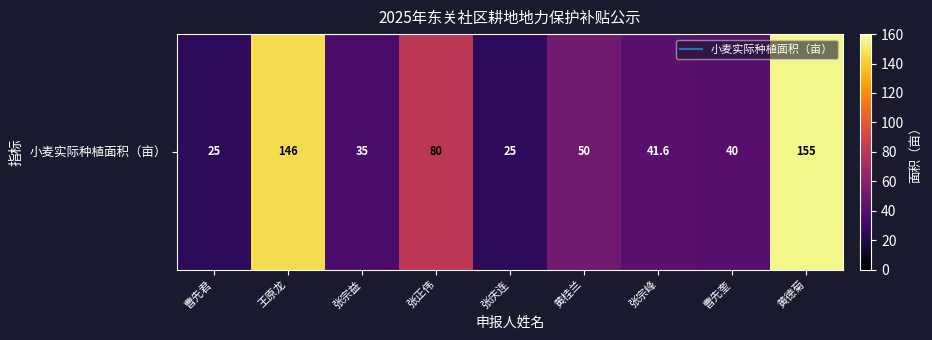

The value at 黄桂兰 is 88.1. True or false?

False